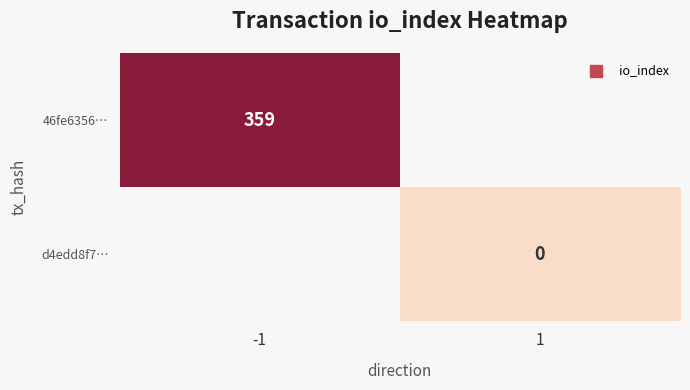

Is it true that 46fe6356… equals 359 at -1?

True